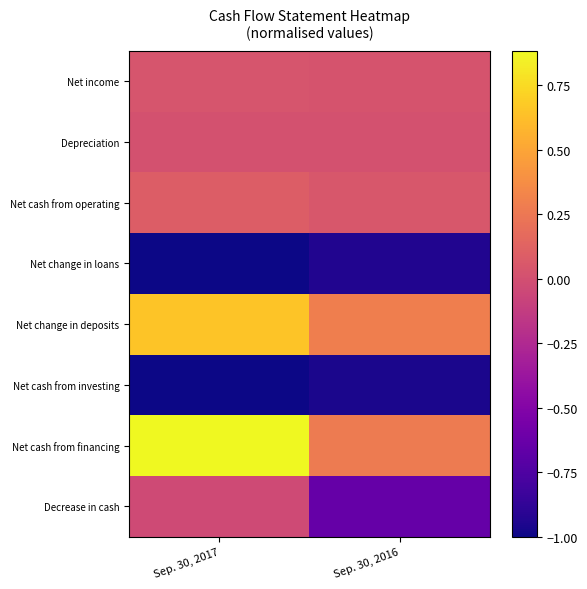

Count the number of categories in the chart.

2